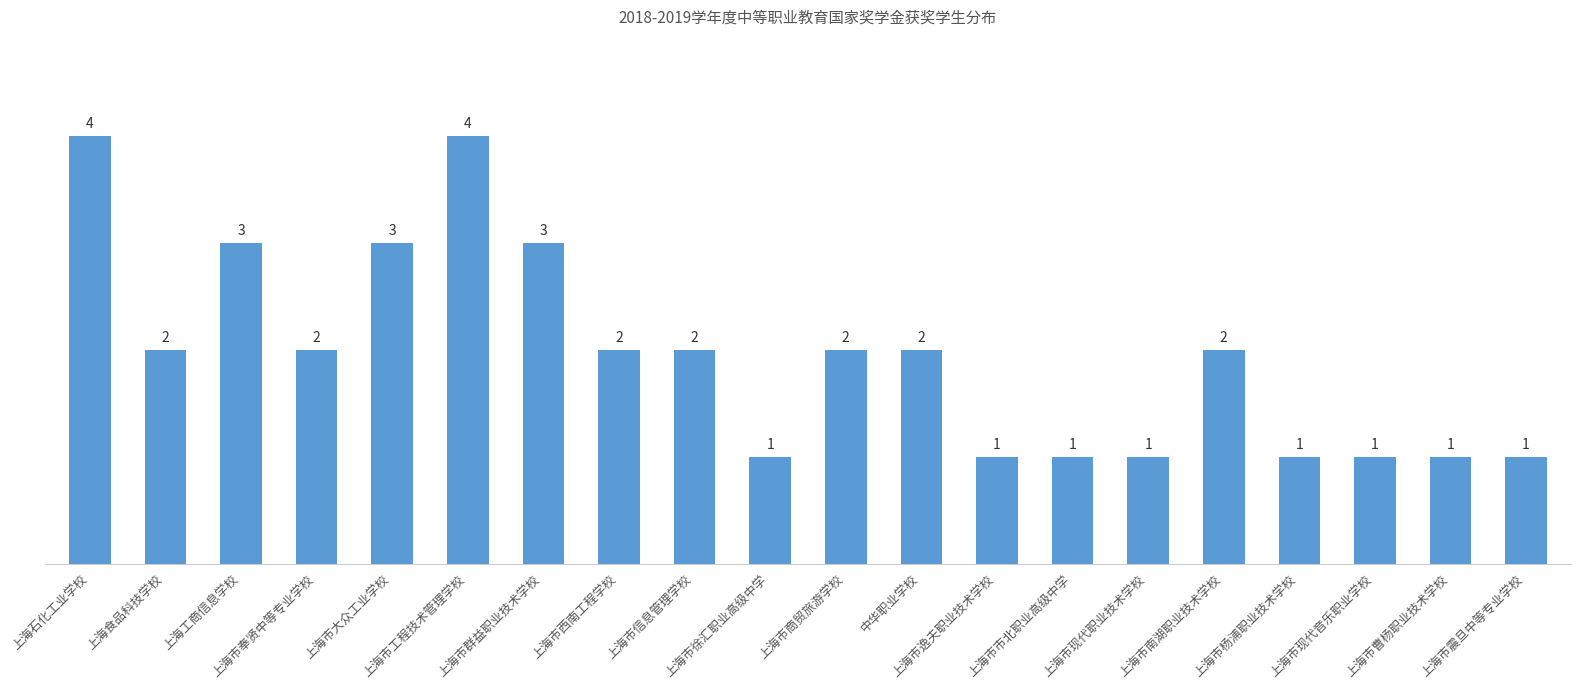

Count the number of data series in this chart.

1